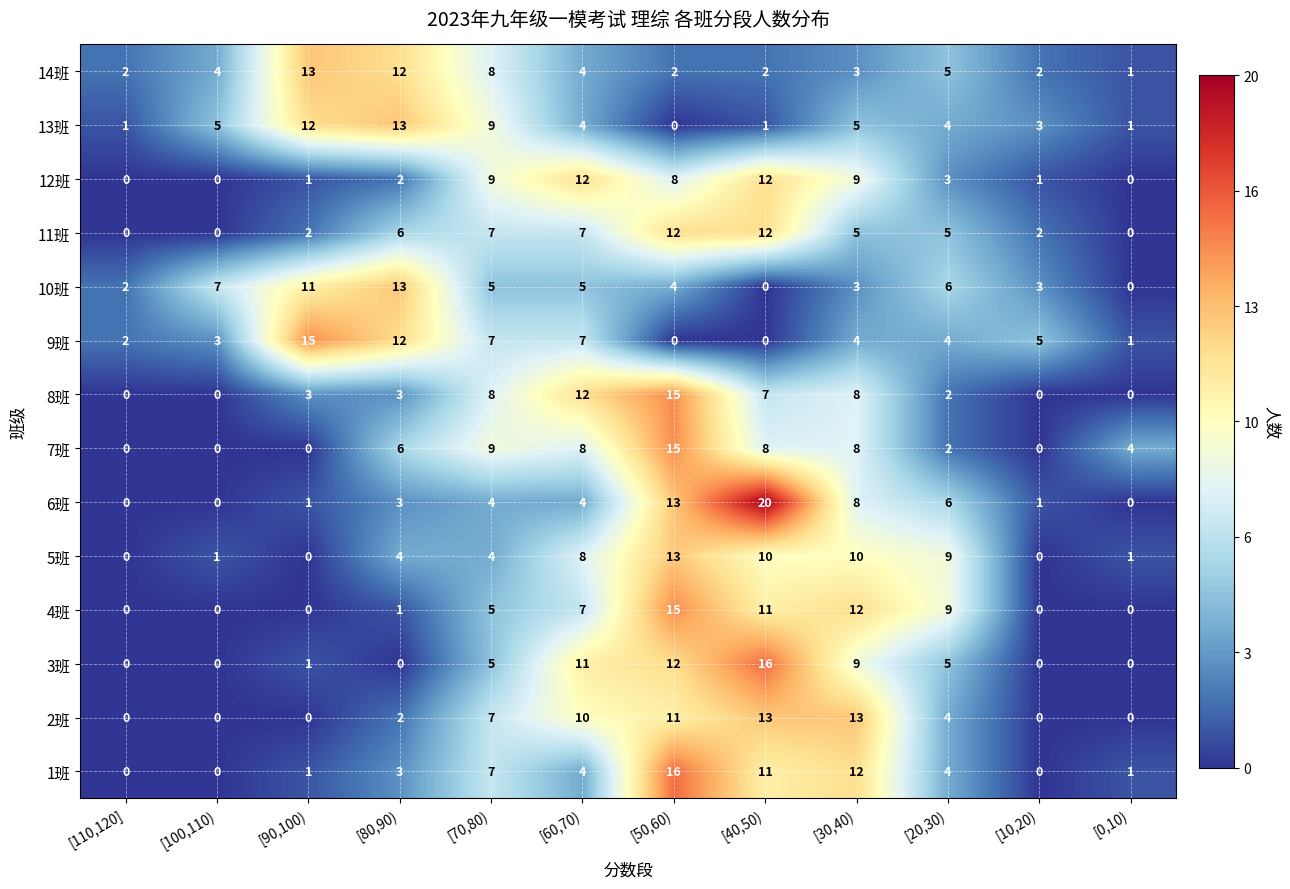

Which series changed the most between [100,110) and [20,30)?

4班